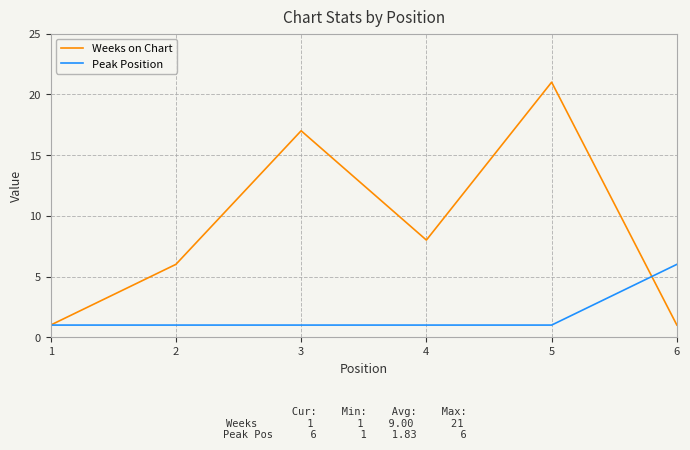

Count the Peak Position values in the range 1 to 2.

5